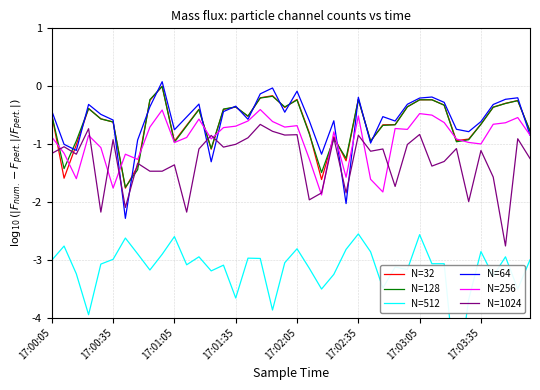

Count the number of categories in the chart.

40